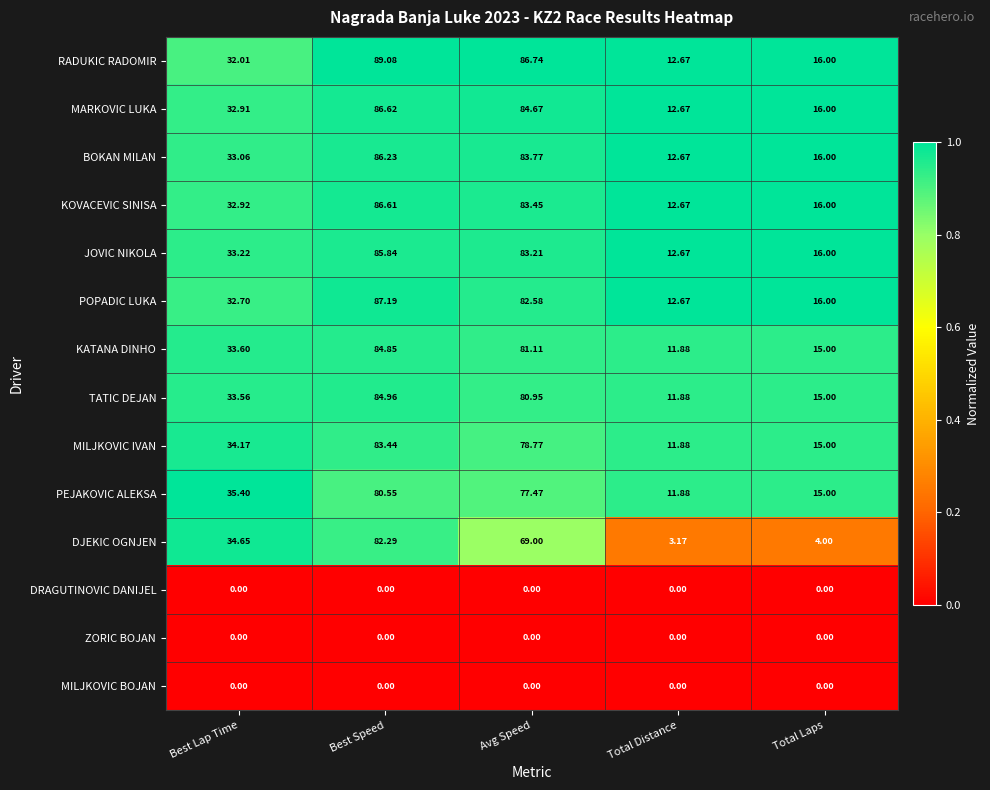

The KOVACEVIC SINISA series shows 0.3 at Total Distance. True or false?

False